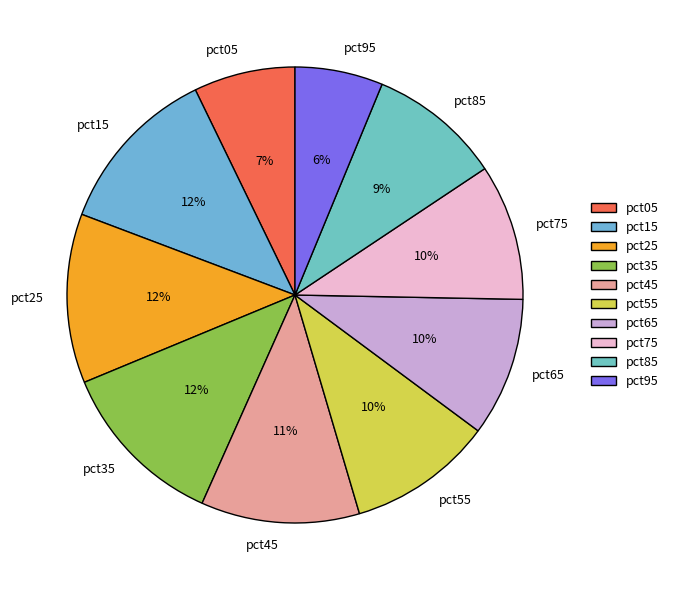

To the nearest percent, what is the average slice percentage?

10%